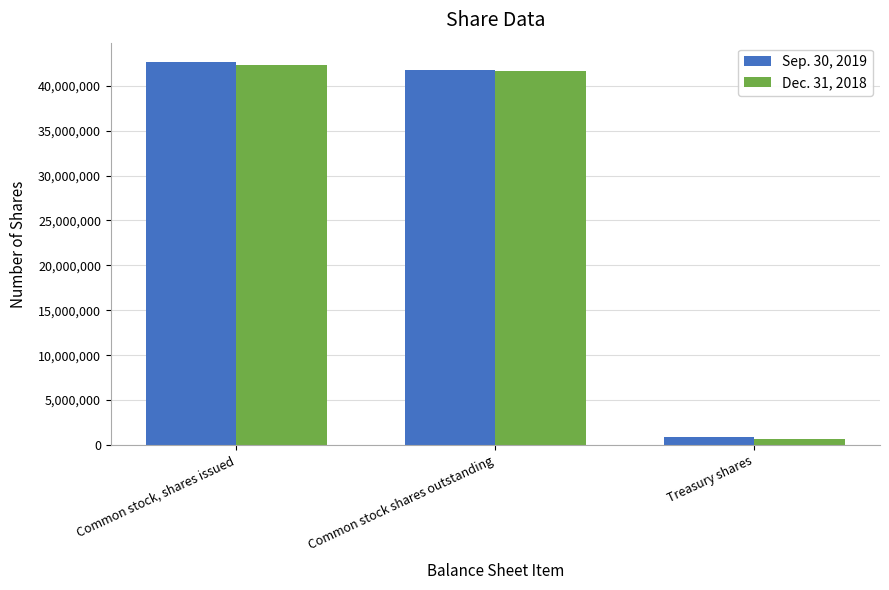

At which label does Sep. 30, 2019 reach its peak?

Common stock, shares issued